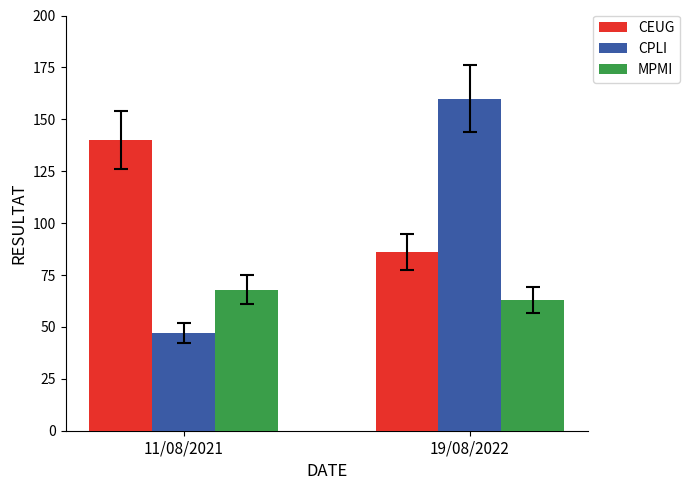

Reading right to left, extract all data points from this chart.

CEUG: 19/08/2022=86	11/08/2021=140
CPLI: 19/08/2022=160	11/08/2021=47
MPMI: 19/08/2022=63	11/08/2021=68